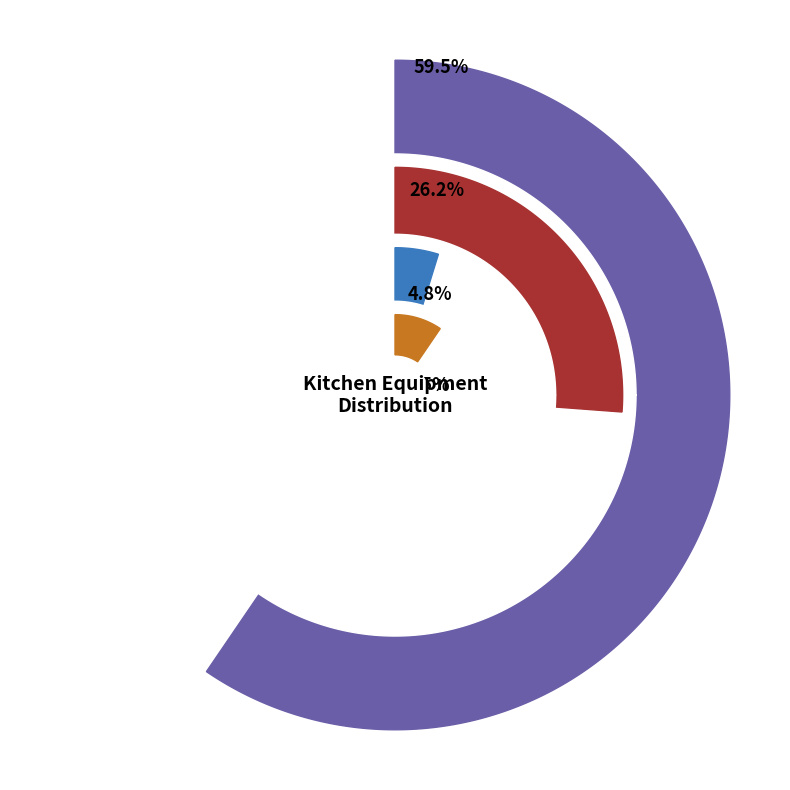

Rank the categories by value from highest to lowest.

MAIN KITCHEN, LUCKNOWI, OTHER, TANDOOR